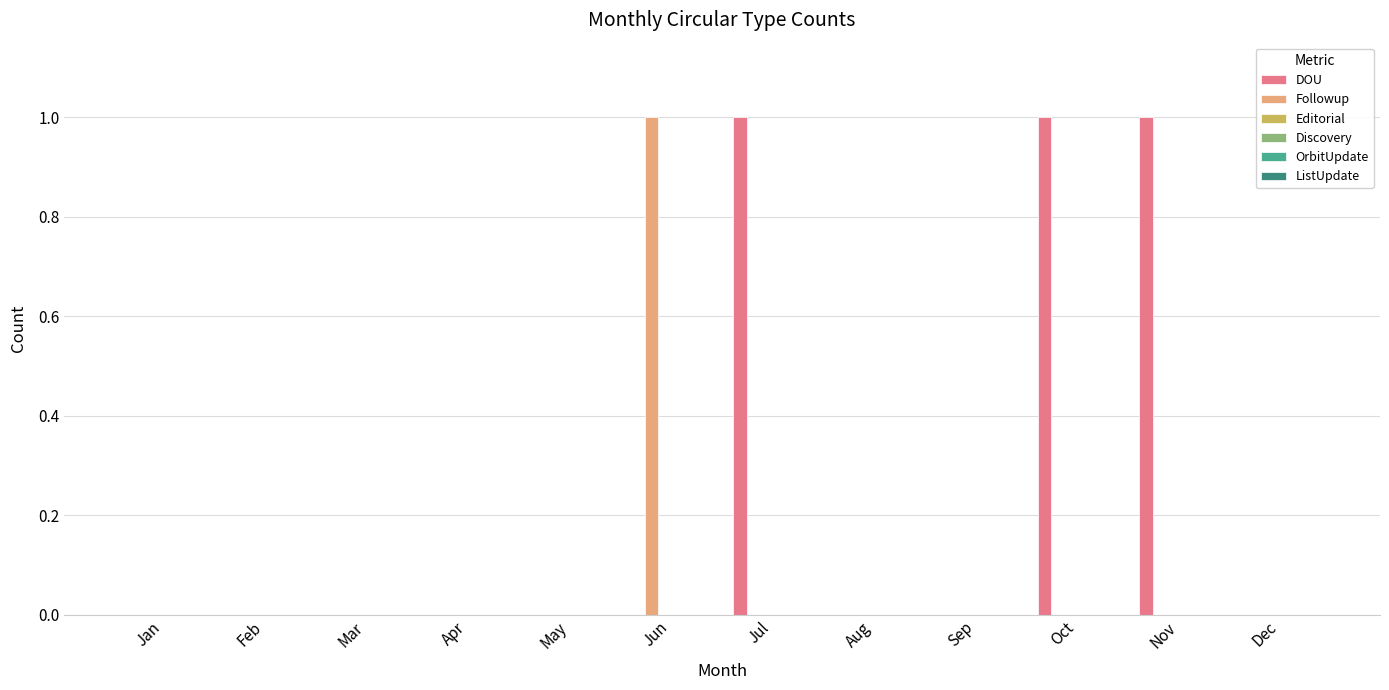

Which series has the largest total across all categories?

DOU